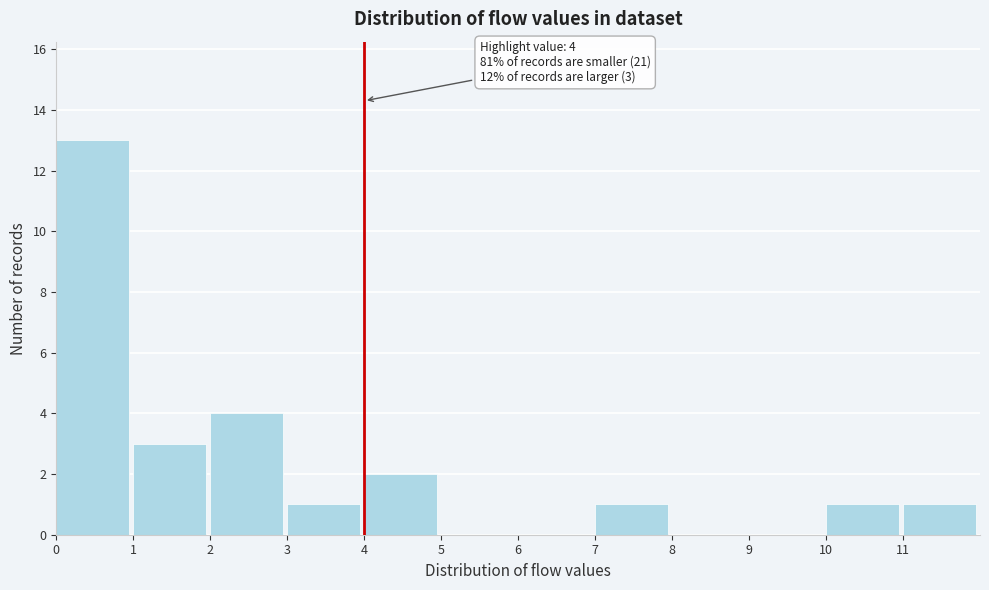

Which range on the x-axis has the tallest bar?

0 to 1